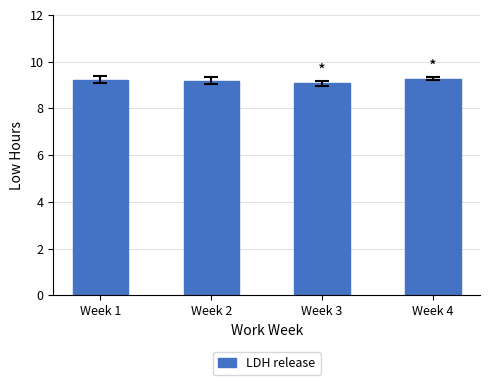

True or false: the data shows 2.7 at Week 3.

False